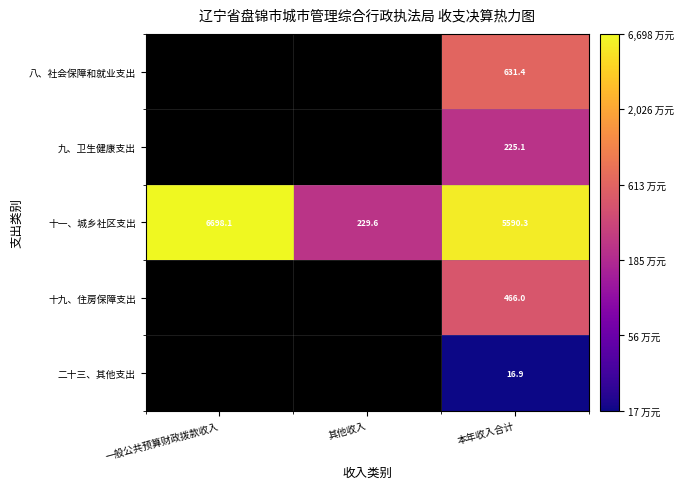

At which category does the chart reach its peak across all series?

一般公共预算财政拨款收入